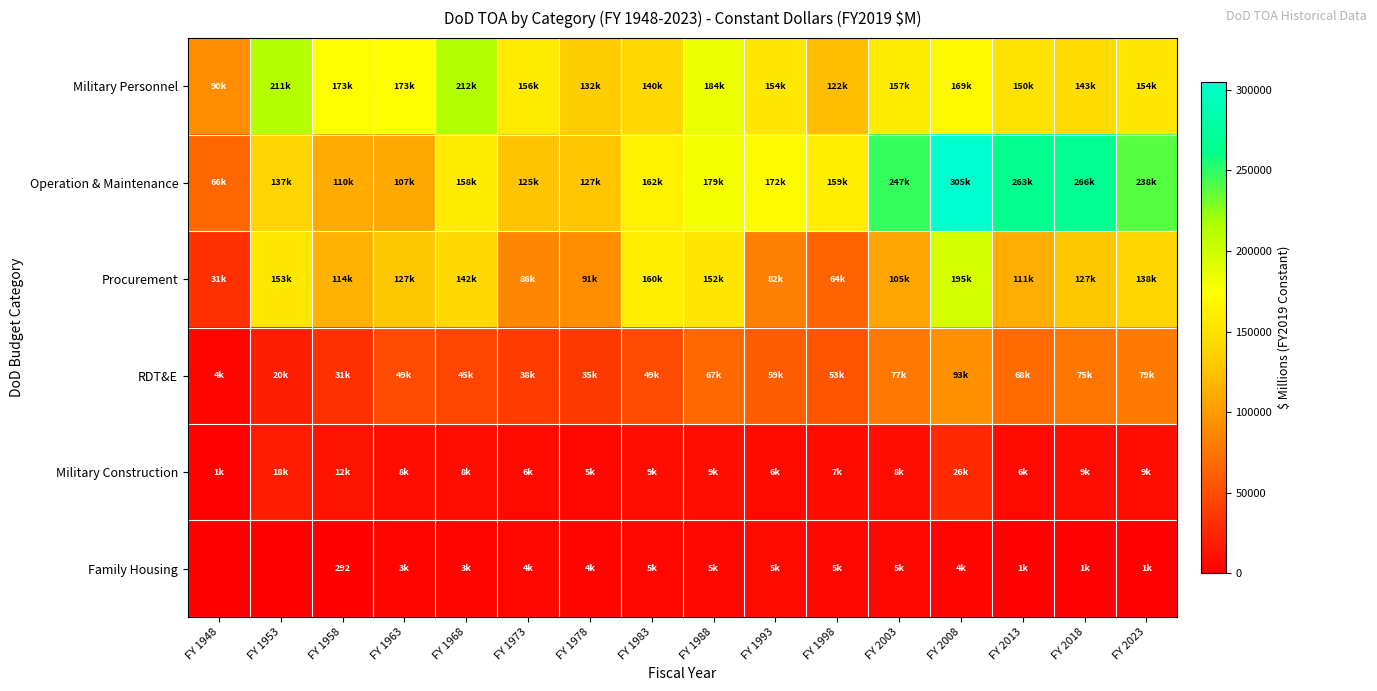

At which category does the chart reach its peak across all series?

FY 2008